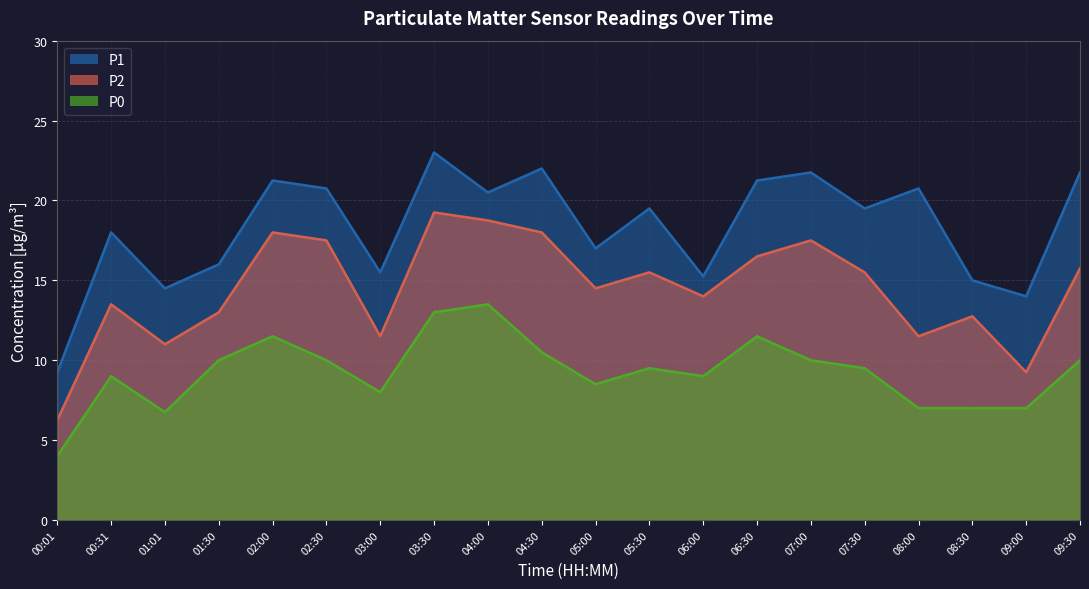

What is the label of the 11th point from the right?

04:30